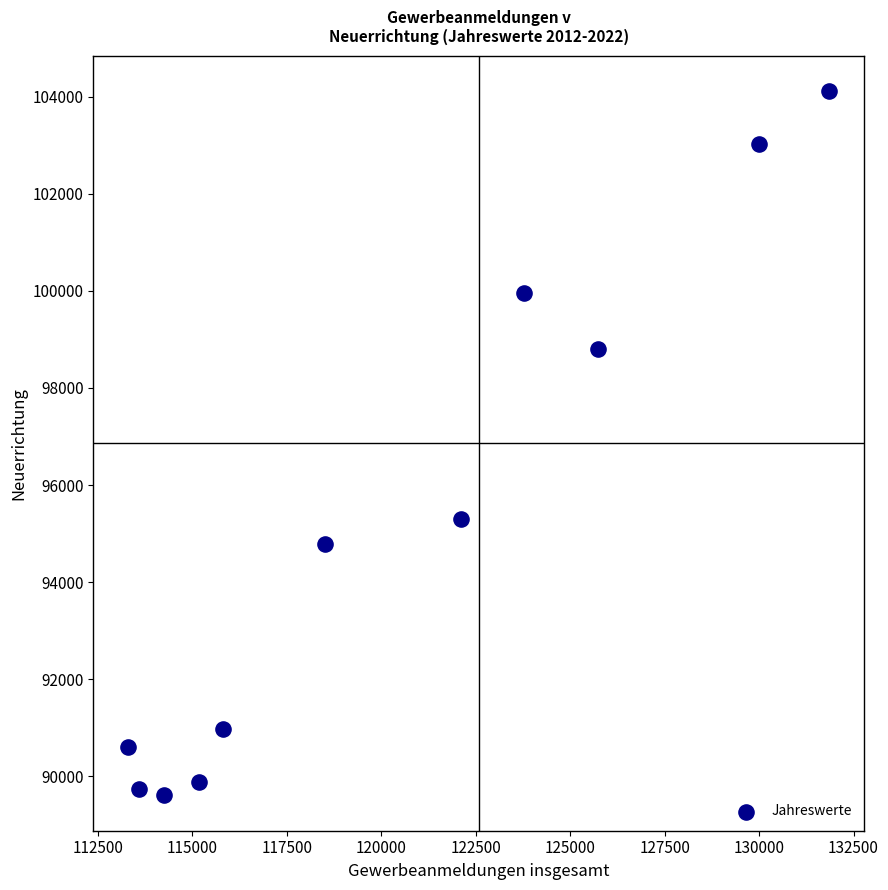

What Y value in the scatter plot is closest to 96862?

95299